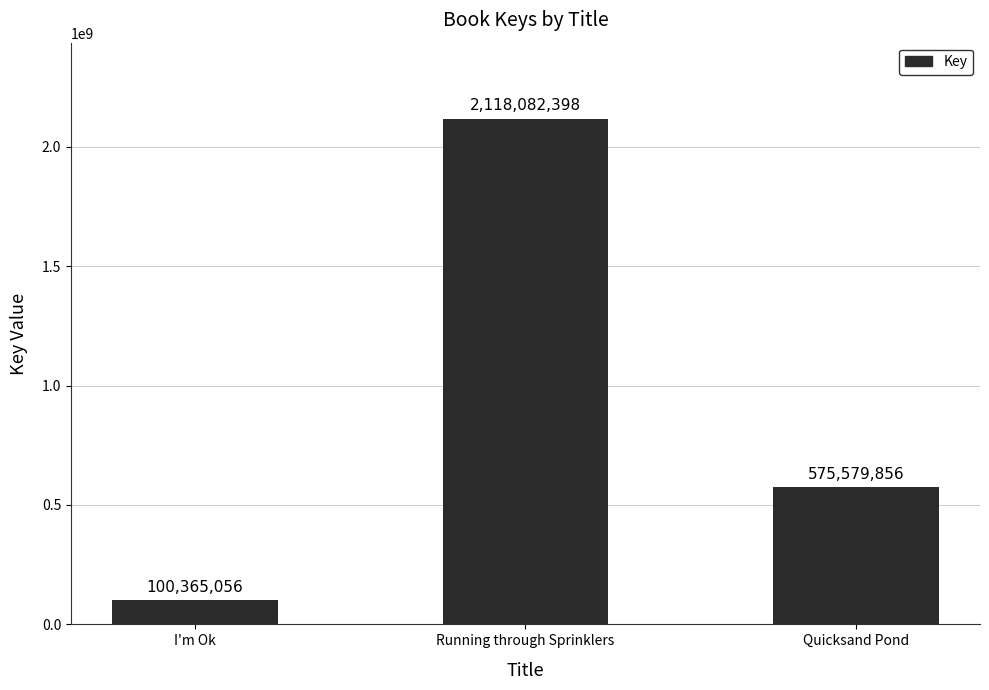

At which label does the data first exceed 575579856?

Running through Sprinklers